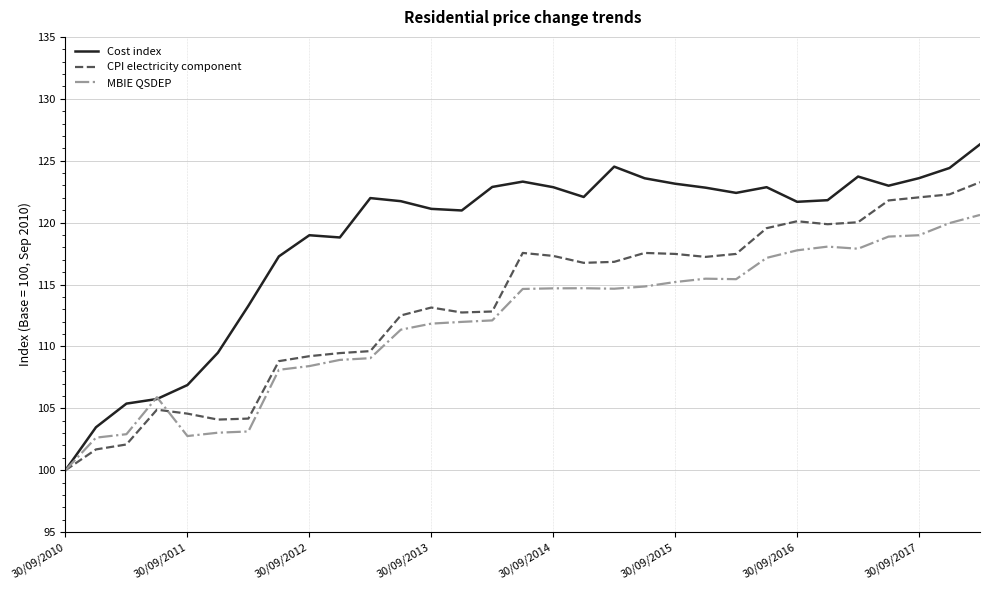

Rank the series by their maximum value, from highest to lowest.

Cost index, CPI electricity component, MBIE QSDEP